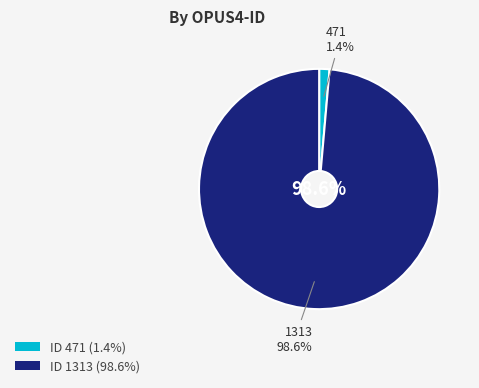

Count the number of slices in the pie.

2